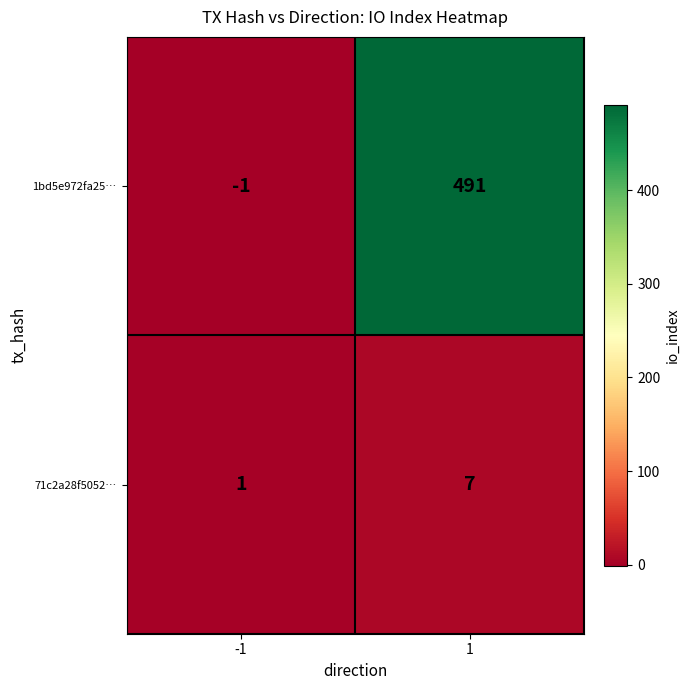

How many values in the 71c2a28f5052… series are below 7?

1